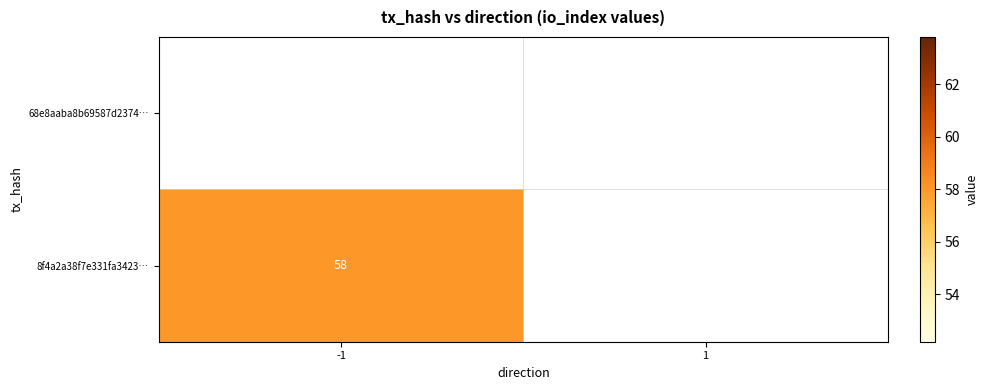

The value of 8f4a2a38f7e331fa3423… at -1 is 27. True or false?

False